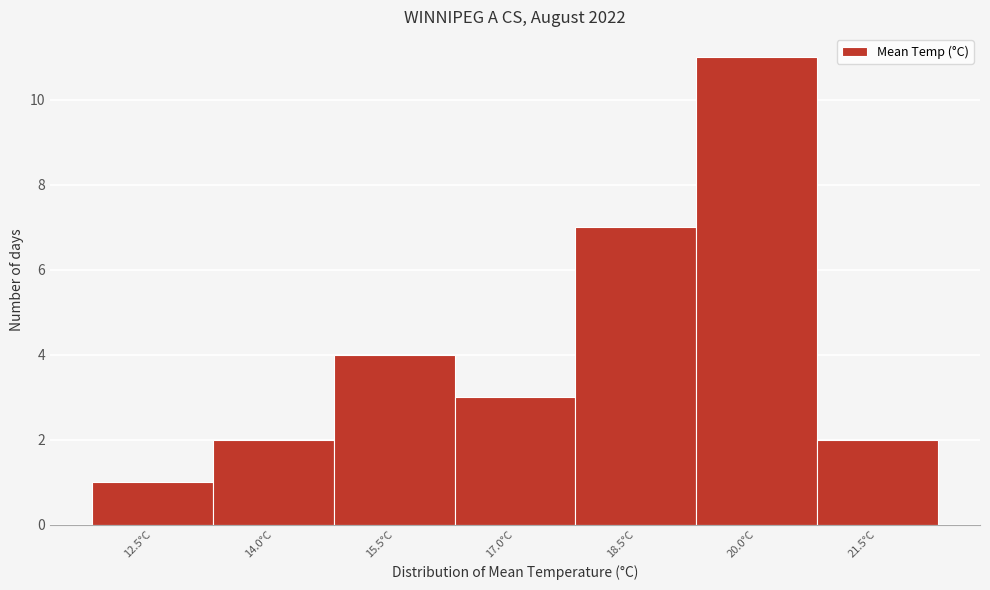

Reading left to right, what are all the values shown in this chart?

12.5°C=1	14.0°C=2	15.5°C=4	17.0°C=3	18.5°C=7	20.0°C=11	21.5°C=2